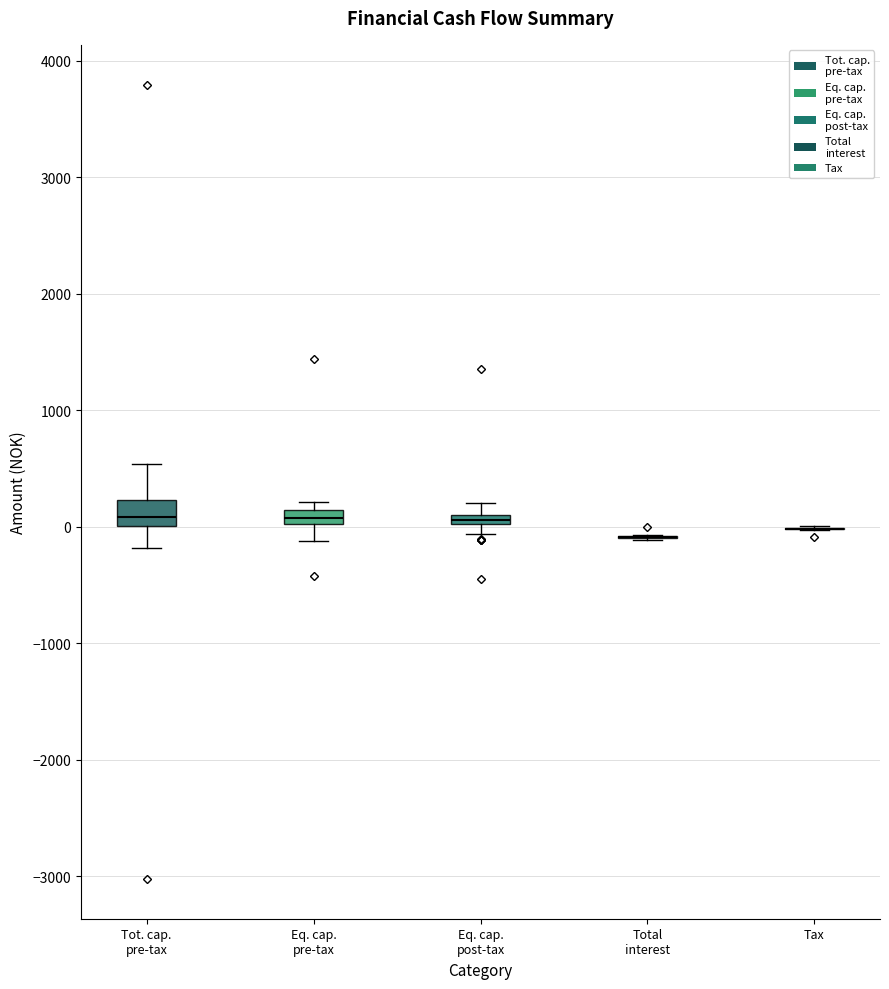

Comparing the boxes themselves (not the whiskers), which one is the tallest?

Tot. cap. pre-tax